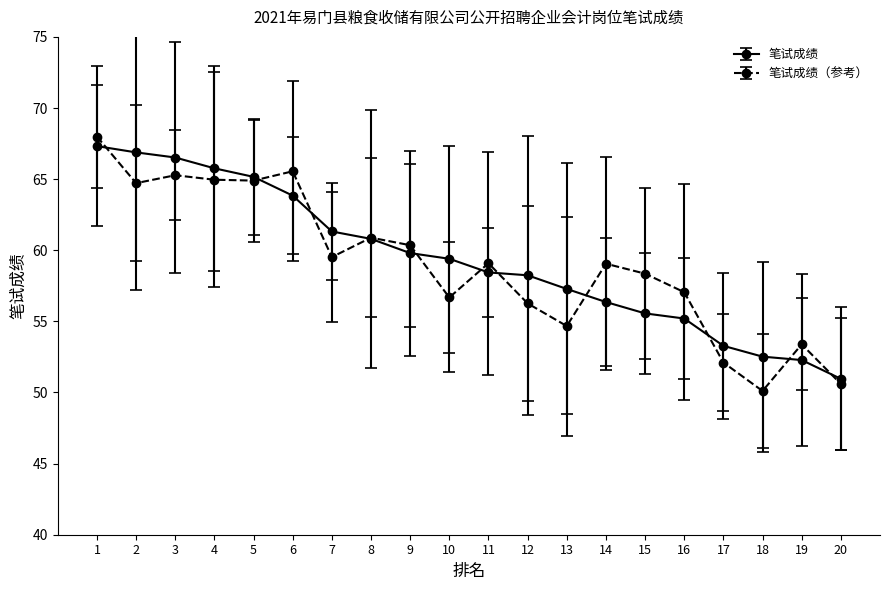

Read the 笔试成绩（参考） value at 3.

65.3